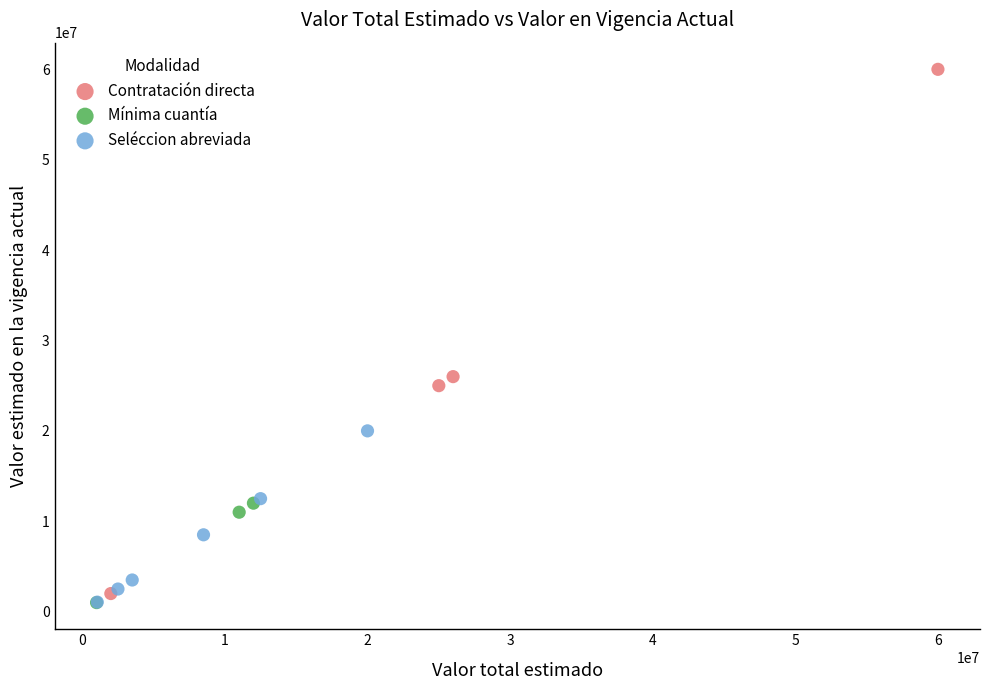

Which series has the largest Y range (max minus min)?

Contratación directa